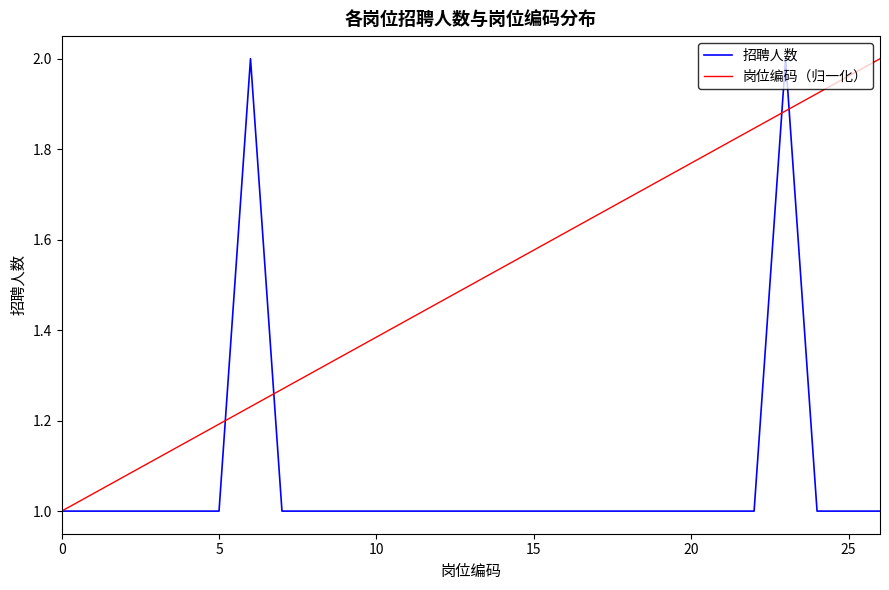

Which series has the largest total across all categories?

岗位编码（归一化）